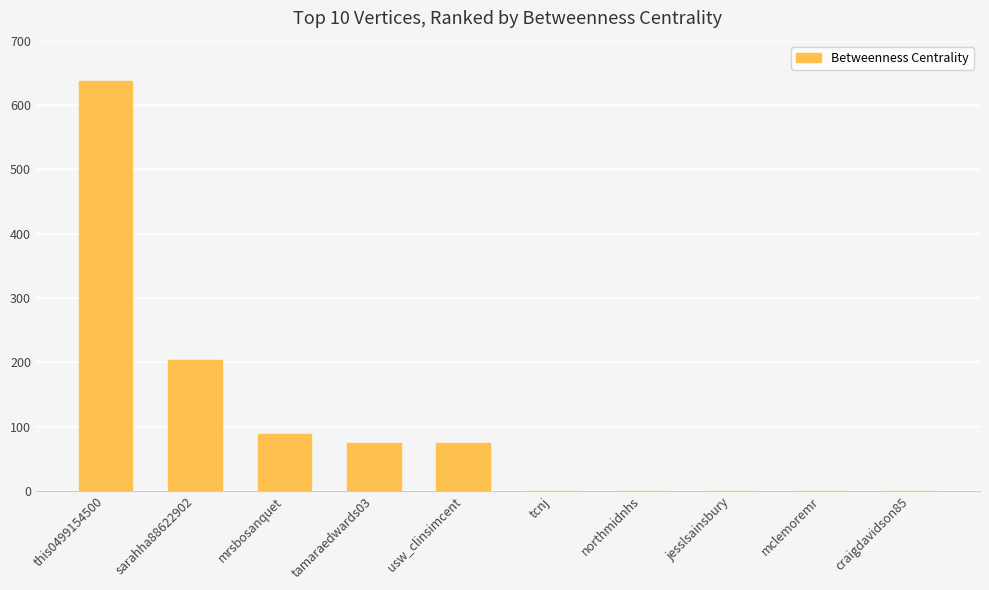

Reading left to right, list all the values displayed in this chart.

637	204	89	75	75	0	0	0	0	0